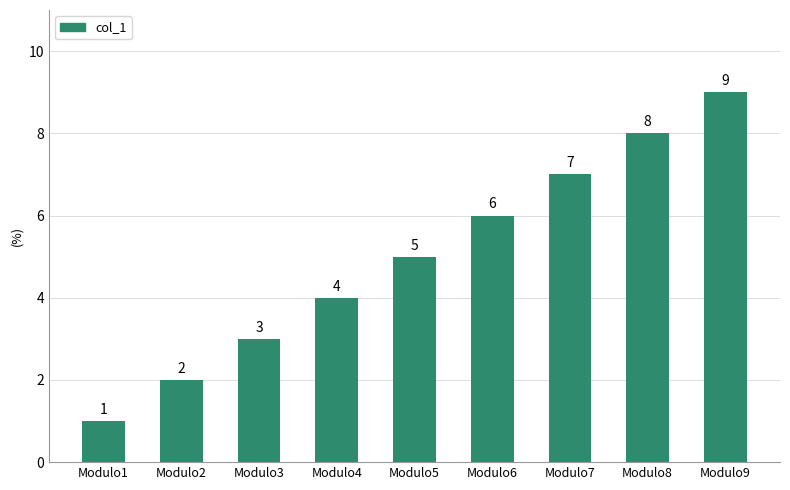

What is the ratio of the value at Modulo4 to the value at Modulo2?

2.0